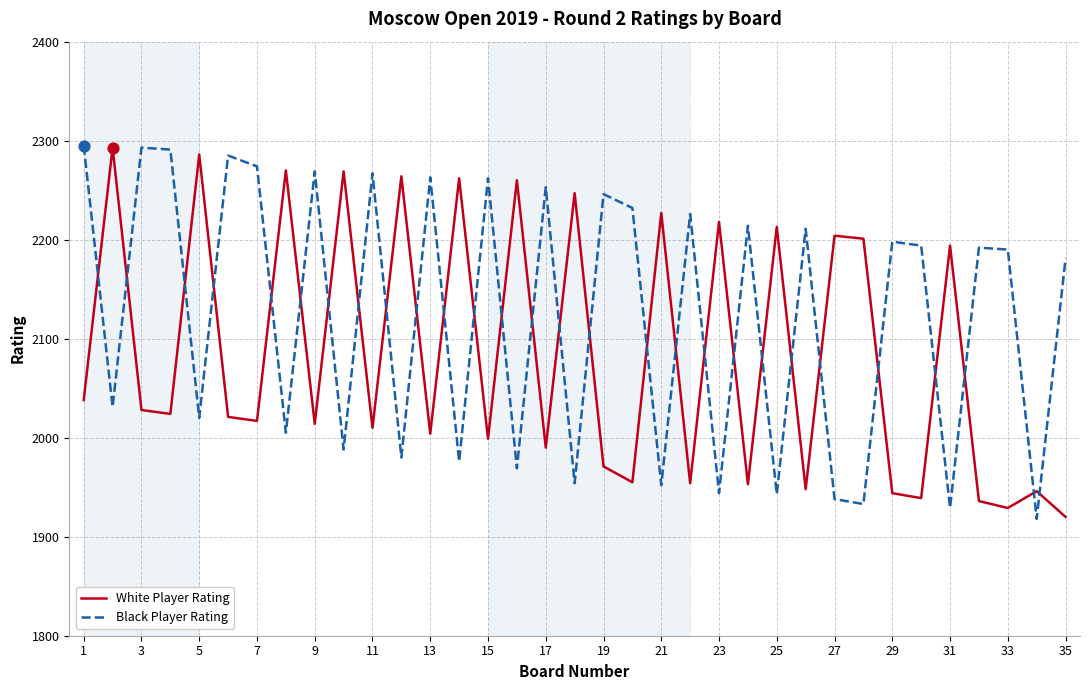

What are all the series names shown in the legend?

White Player Rating, Black Player Rating